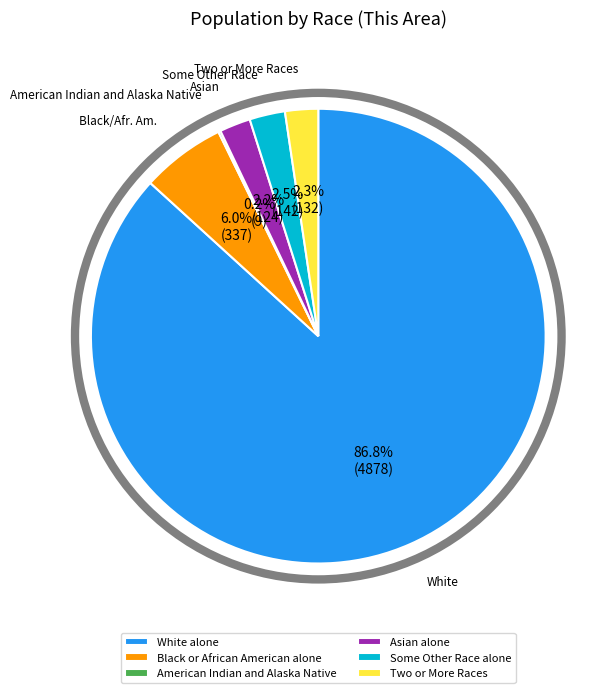

Combined, do Black or African American alone and Two or More Races account for over 50%?

No